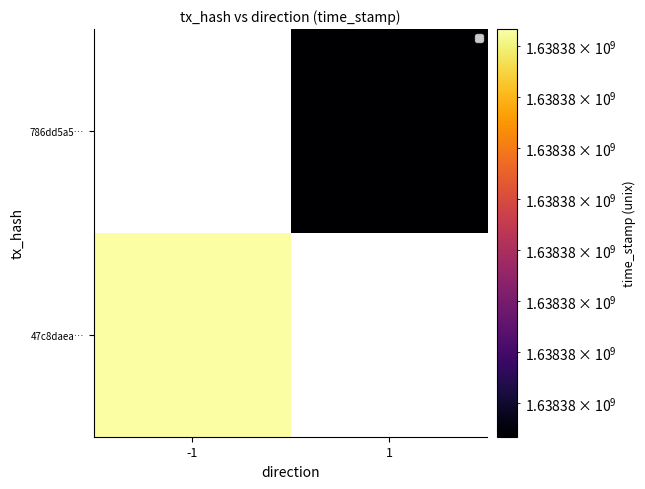

Between direction and time_stamp, which is larger?

time_stamp